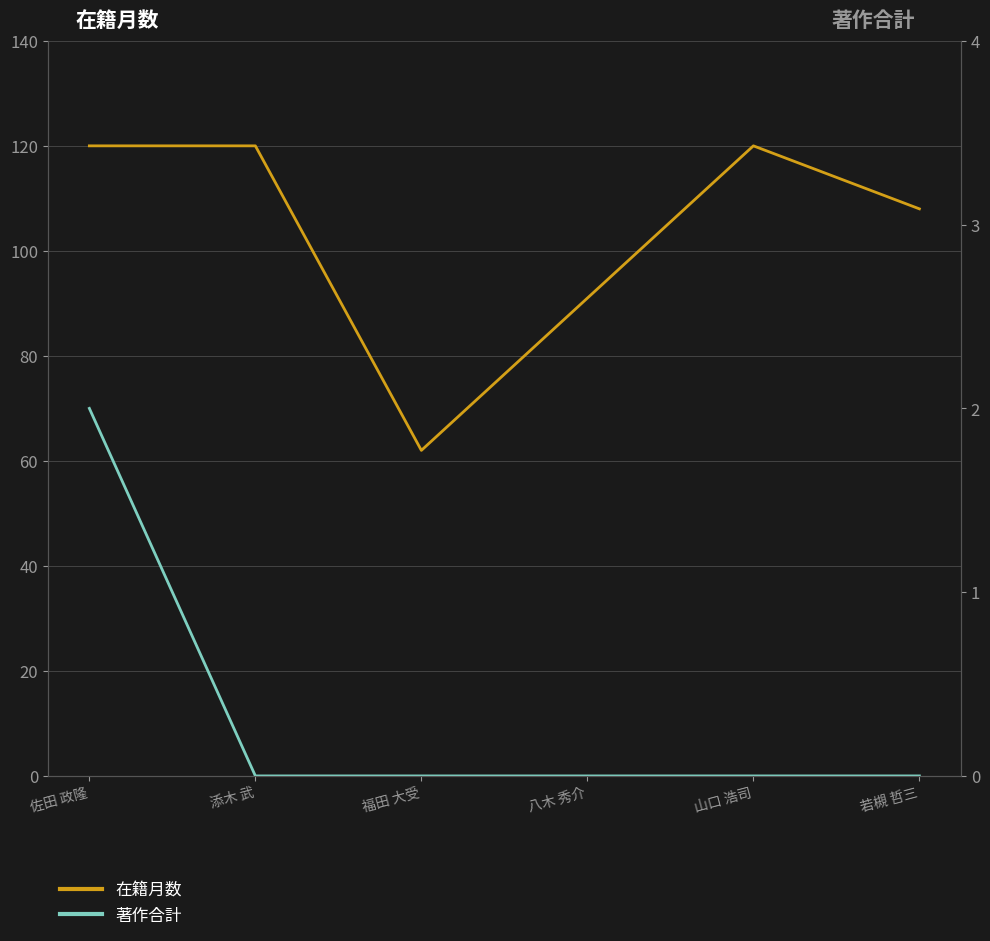

The 在籍月数 series shows 35 at 福田 大受. True or false?

False